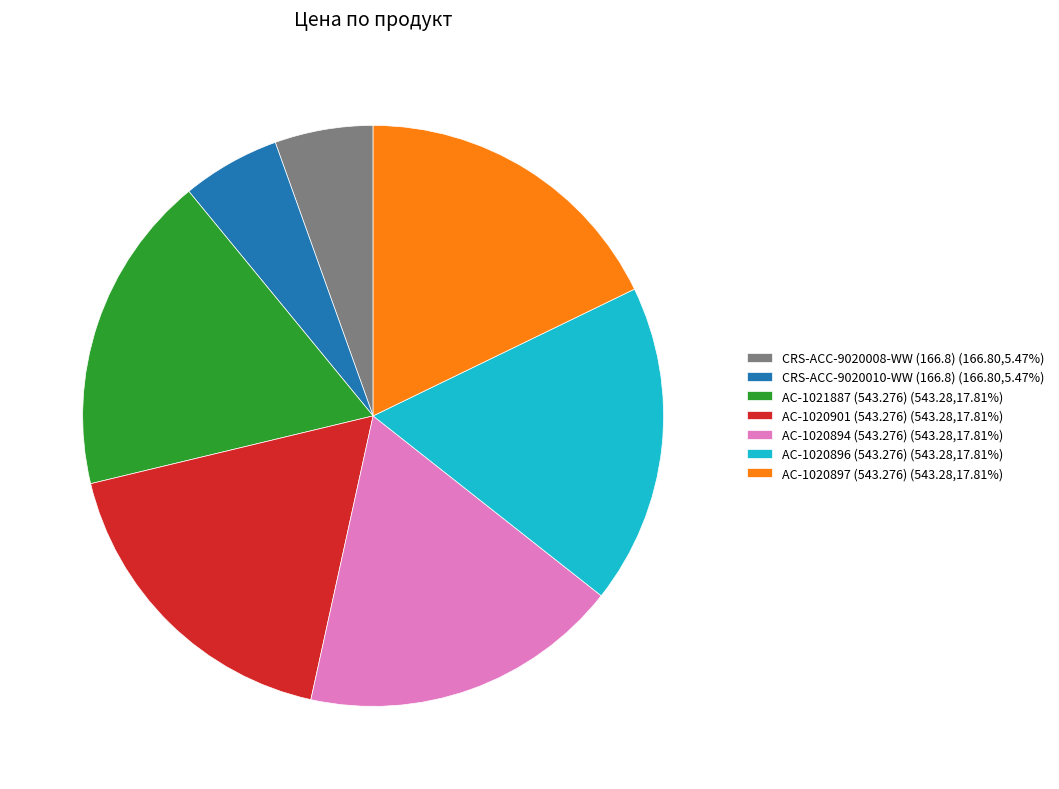

Does AC-1021887 (543.276) (543.28,17.81%) represent more than half of the total?

No